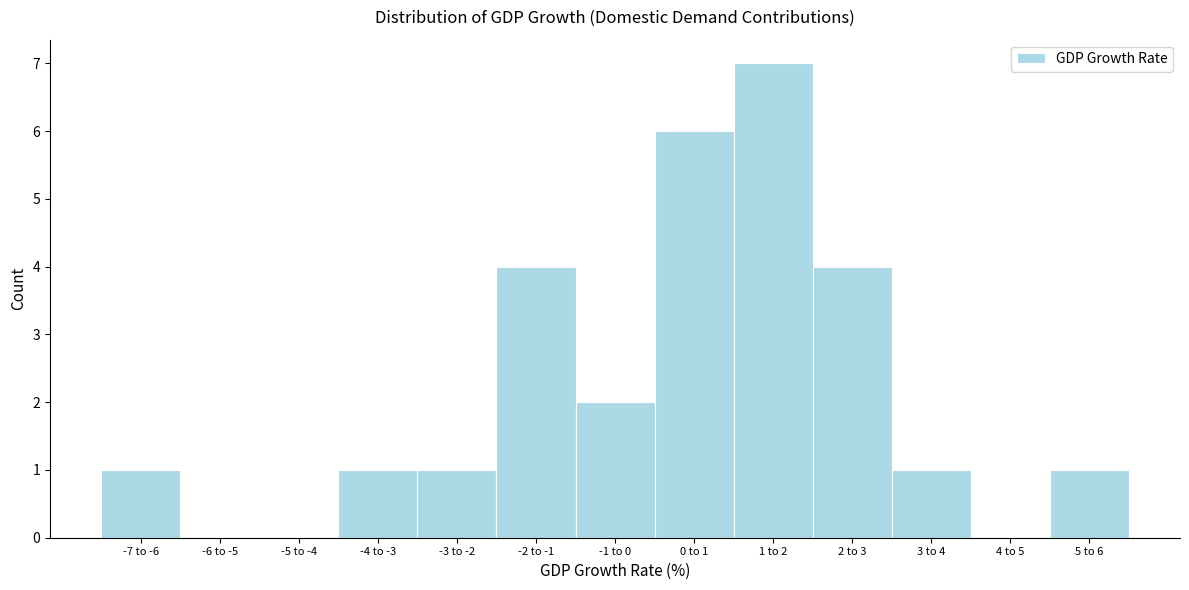

Reading left to right, transcribe all the data shown in this chart.

-7 to -6=1	-6 to -5=0	-5 to -4=0	-4 to -3=1	-3 to -2=1	-2 to -1=4	-1 to 0=2	0 to 1=6	1 to 2=7	2 to 3=4	3 to 4=1	4 to 5=0	5 to 6=1